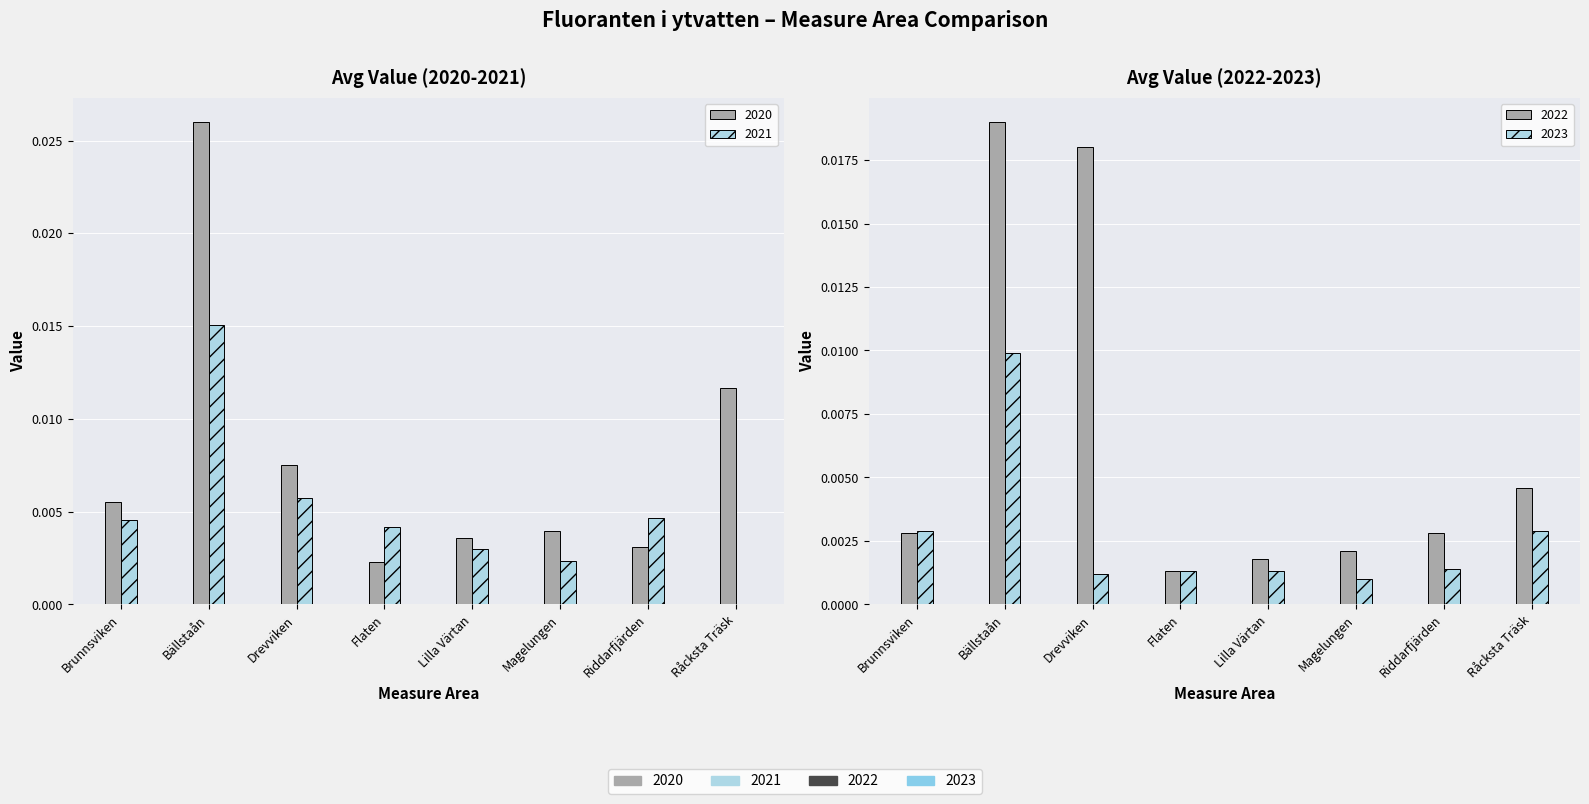

What is the label of the 5th bar from the left?

Lilla Värtan